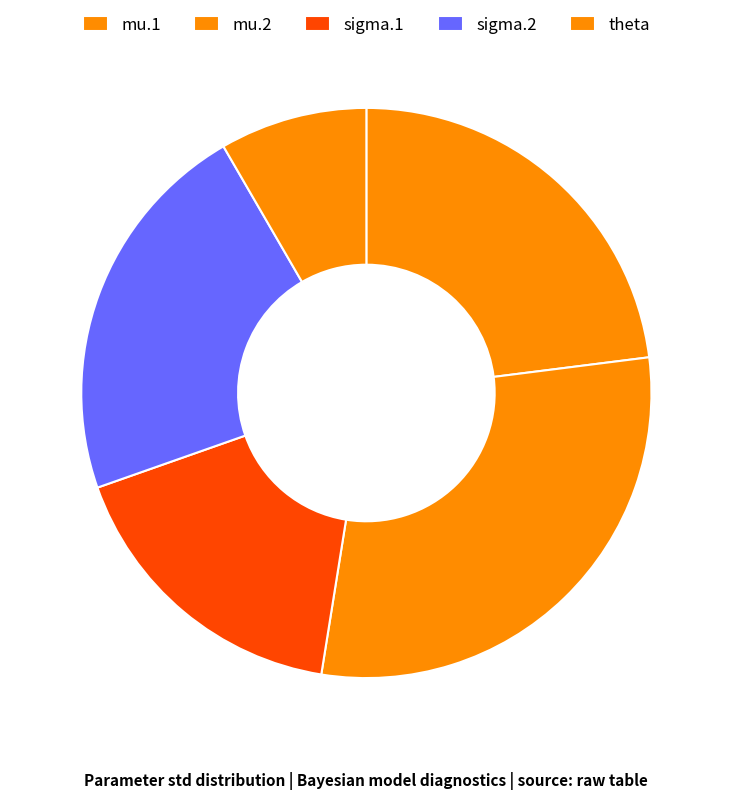

To the nearest percent, what is the difference between the largest and smallest slice percentages?

21%